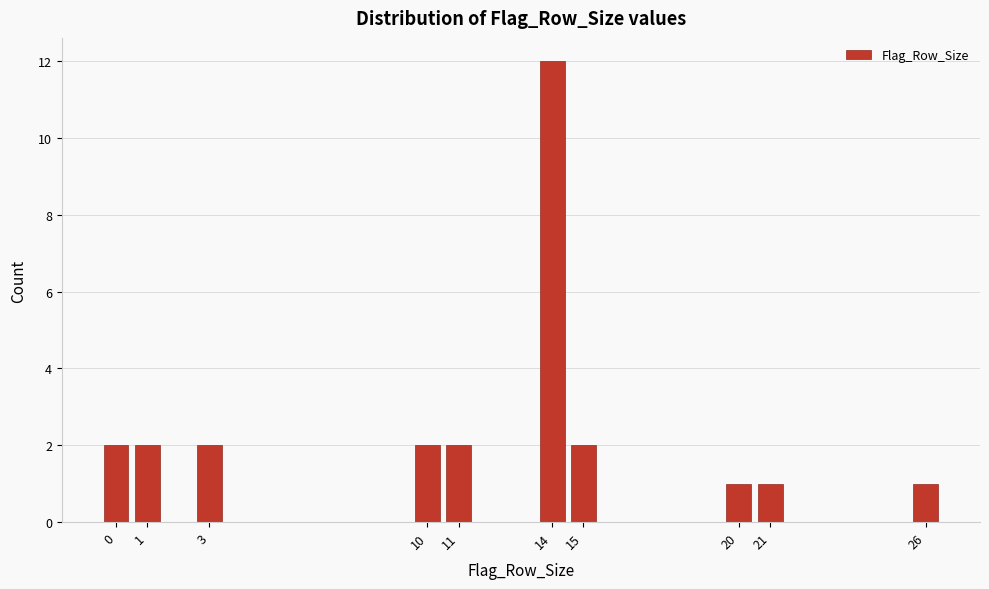

Reading left to right, transcribe this chart: for each bar, give the range it covers on the x-axis and its height. The values are not printed on the chart, so give them approximately, as read against the axis.

-0.5 to 0.5: 2
0.5 to 1.5: 2
1.5 to 2.5: 0
2.5 to 3.5: 2
3.5 to 4.5: 0
4.5 to 5.5: 0
5.5 to 6.5: 0
6.5 to 7.5: 0
7.5 to 8.5: 0
8.5 to 9.5: 0
9.5 to 10.5: 2
10.5 to 11.5: 2
11.5 to 12.5: 0
12.5 to 13.5: 0
13.5 to 14.5: 12
14.5 to 15.5: 2
15.5 to 16.5: 0
16.5 to 17.5: 0
17.5 to 18.5: 0
18.5 to 19.5: 0
19.5 to 20.5: 1
20.5 to 21.5: 1
21.5 to 22.5: 0
22.5 to 23.5: 0
23.5 to 24.5: 0
24.5 to 25.5: 0
25.5 to 26.5: 1